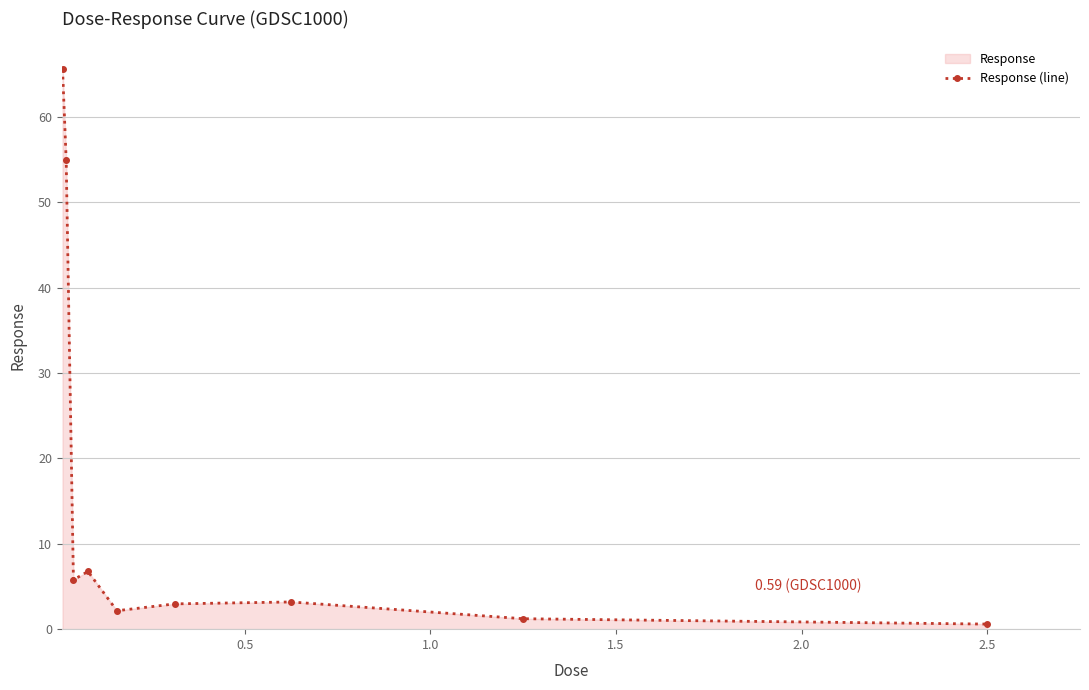

What is the greatest value displayed?

65.6